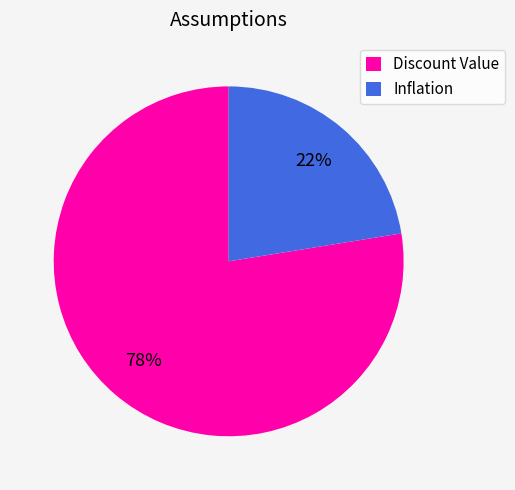

Is the sum of Inflation and Discount Value greater than half?

Yes